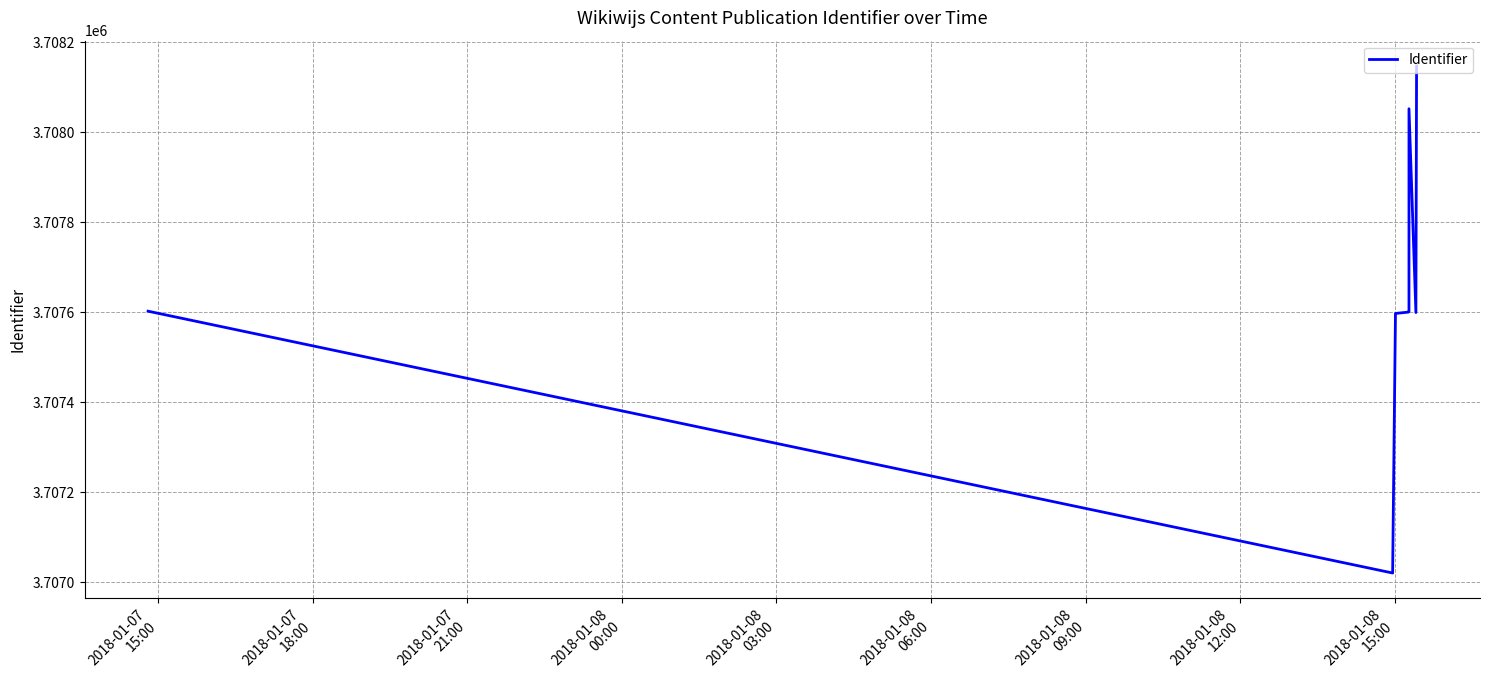

What is the difference between the maximum and minimum values?

1127